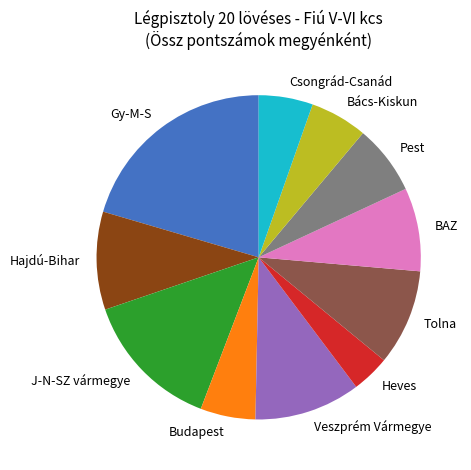

Between Budapest and J-N-SZ vármegye, which is larger?

J-N-SZ vármegye